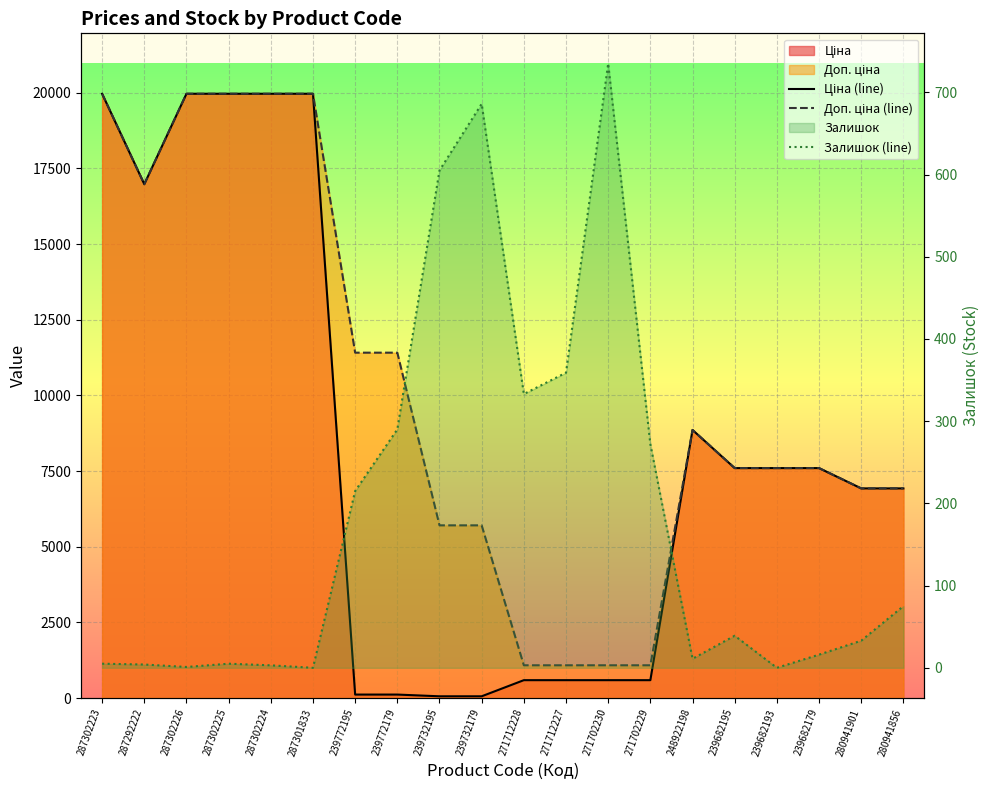

Reading left to right, what are all the values shown in this chart?

Ціна (line): 19964.2	16976.3	19964.2	19964.2	19964.2	19964.2	114.1	114.1	57.0	57.0	589.9	589.9	589.9	589.9	8856.7	7596.5	7596.5	7596.5	6925.7	6925.7
Доп. ціна (line): 19964.2	16976.3	19964.2	19964.2	19964.2	19964.2	11410.0	11410.0	5705.0	5705.0	1081.7	1081.7	1081.7	1081.7	8856.7	7596.5	7596.5	7596.5	6925.7	6925.7
Залишок (line): 5.0	4.0	1.0	5.0	3.0	0.0	215.0	290.0	605.0	686.0	333.0	359.0	735.0	272.0	11.0	39.0	0.0	16.0	33.0	75.0